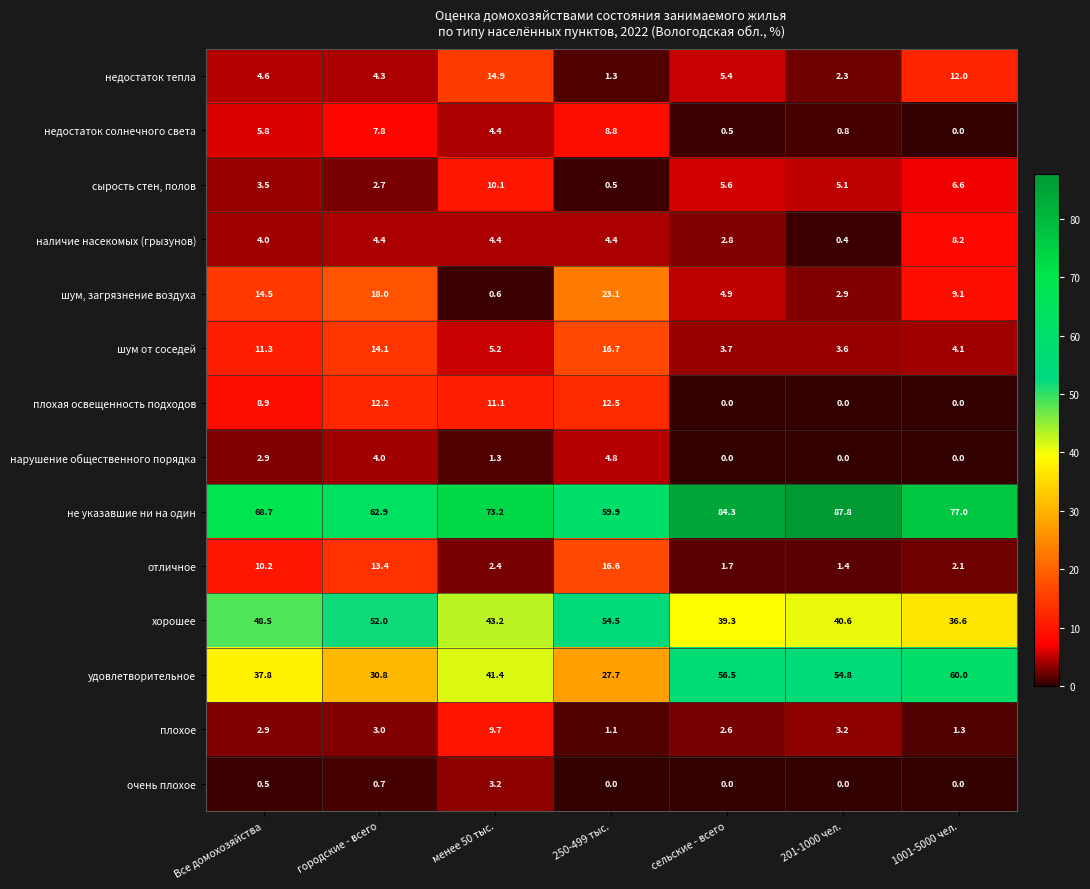

Which series has the largest total across all categories?

не указавшие ни на один